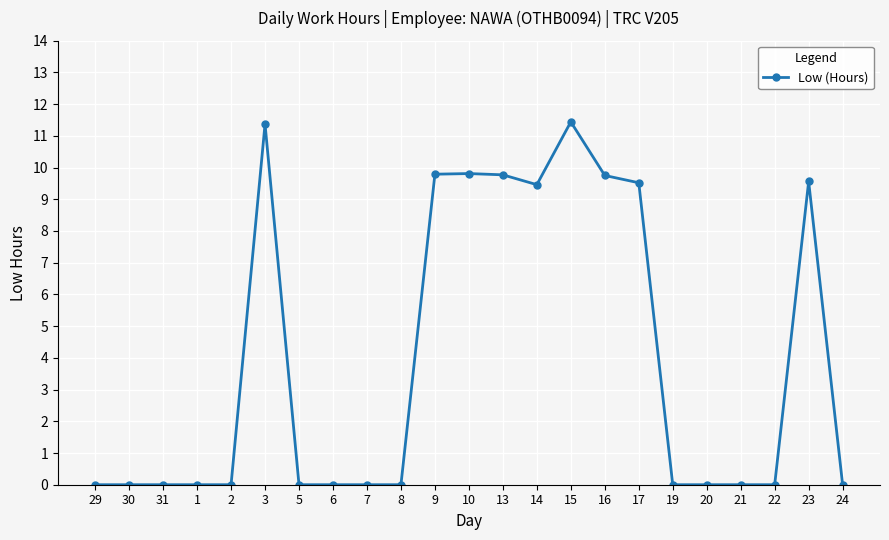

Is it true that the value at 15 is 16.1?

False